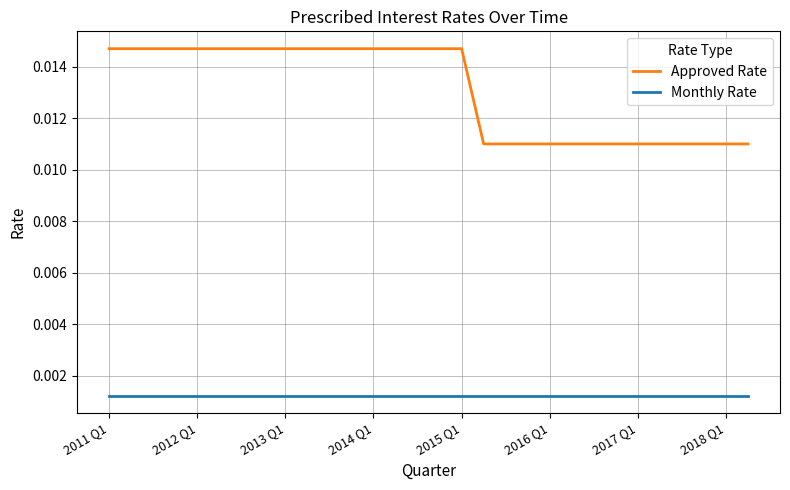

Which series has the widest spread of values?

Approved Rate